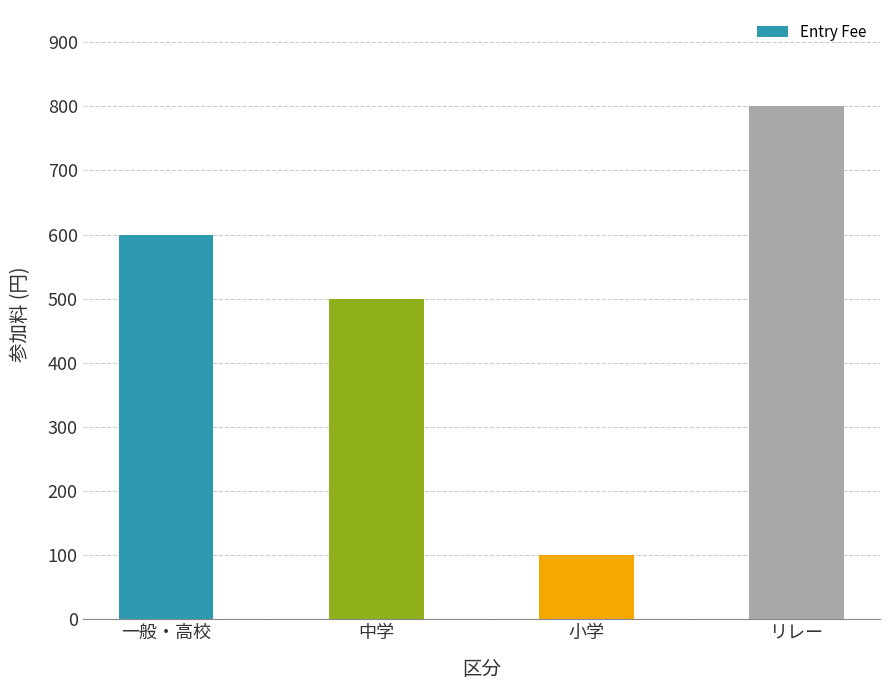

Reading right to left, what are all the values shown in this chart?

800	100	500	600